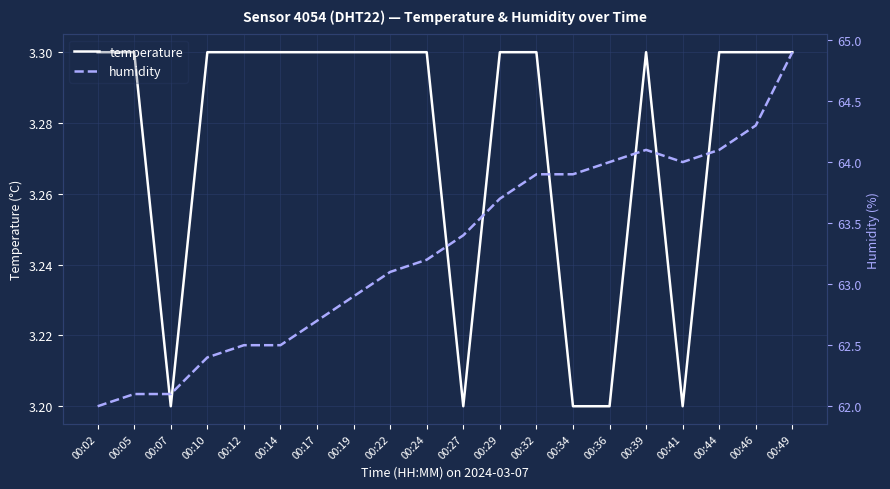

List the series in order of their peak value, highest first.

humidity, temperature